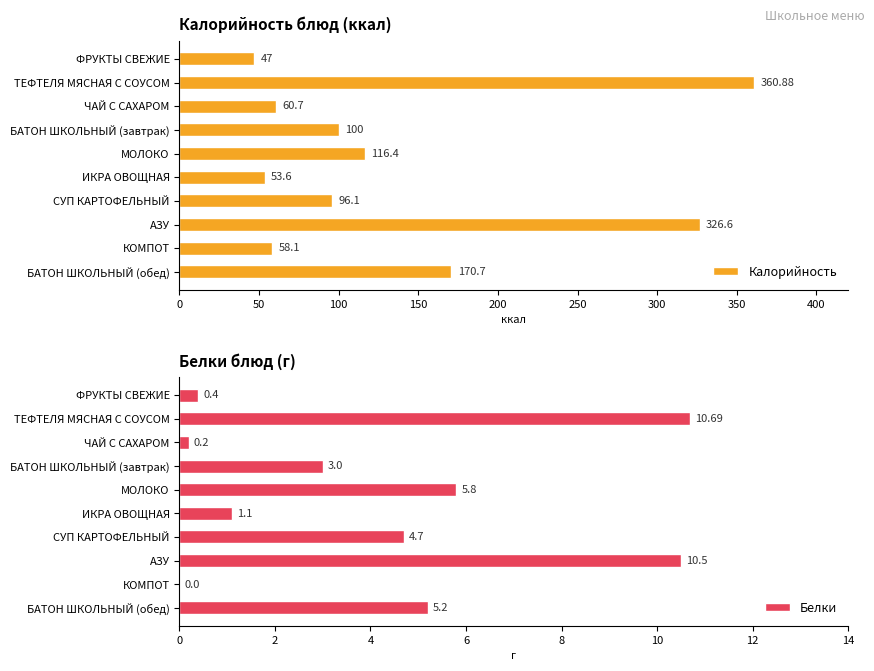

What is the approximate value of Калорийность at ФРУКТЫ СВЕЖИЕ?

47.0